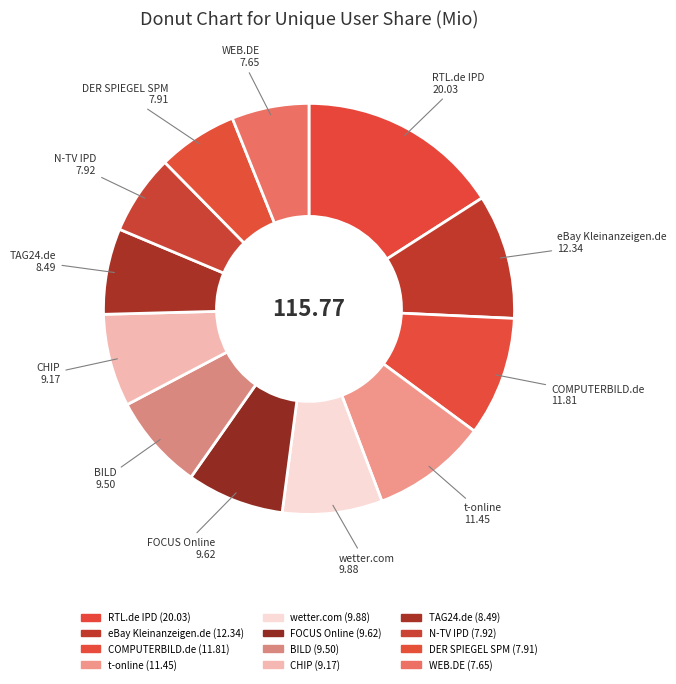

Which category has the smallest portion of the pie?

WEB.DE